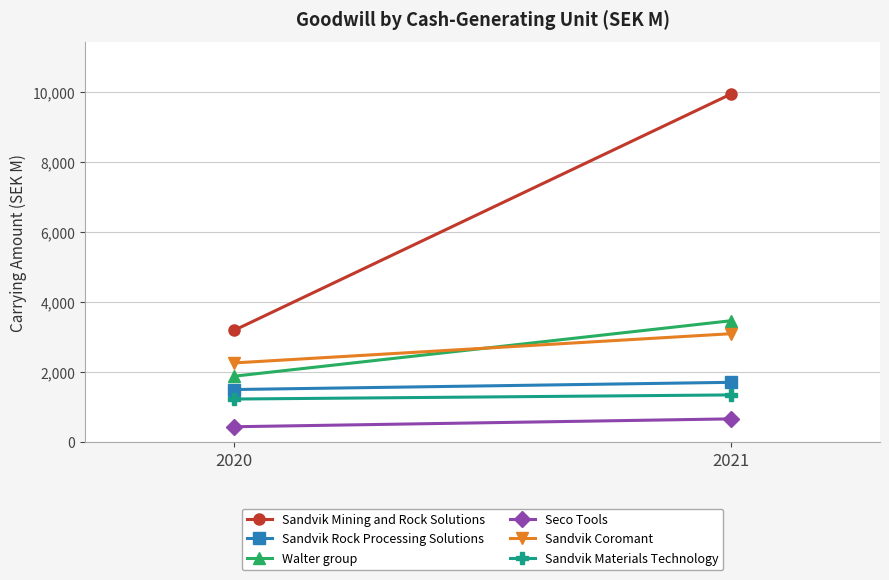

What value does the Walter group series have at 2021, to the nearest 50?

3450